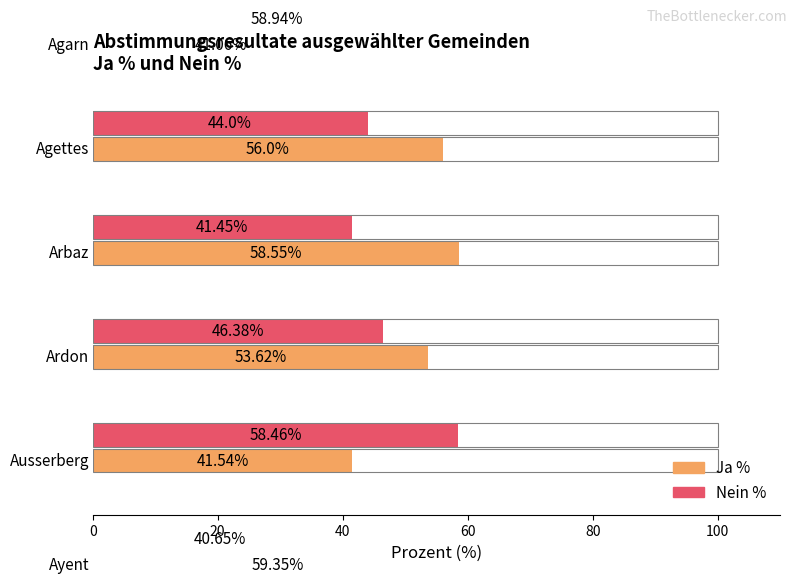

Are the bars grouped side by side (vs. stacked)?

Yes